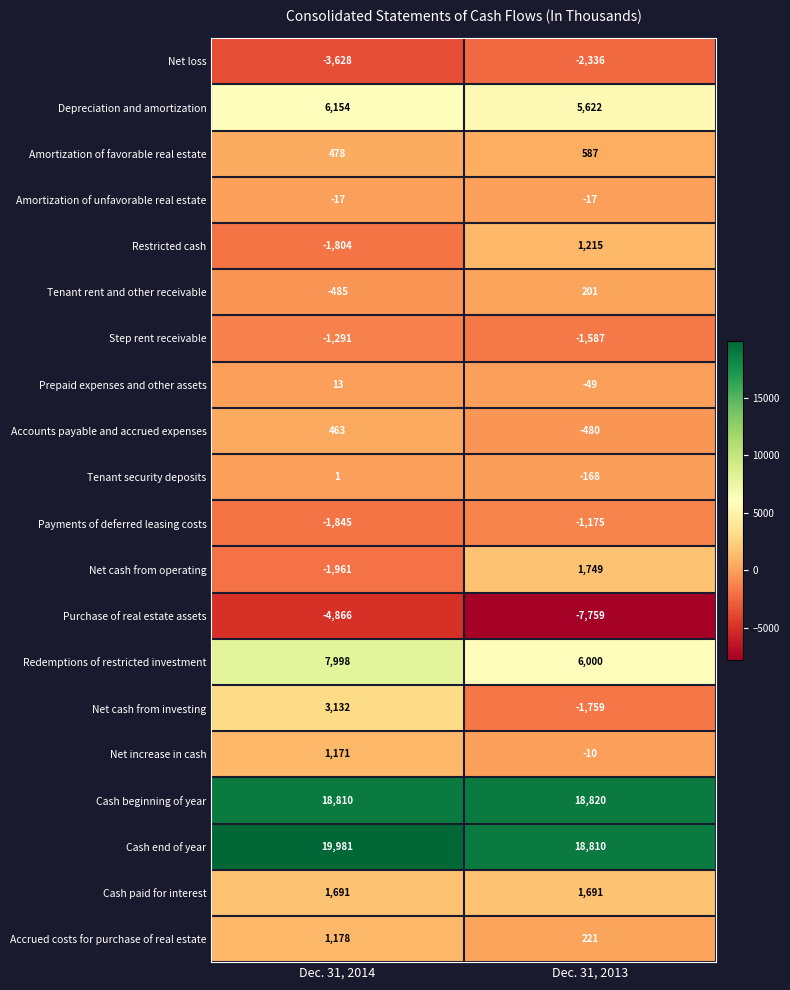

What is the total value across all series at Dec. 31, 2013?

39576